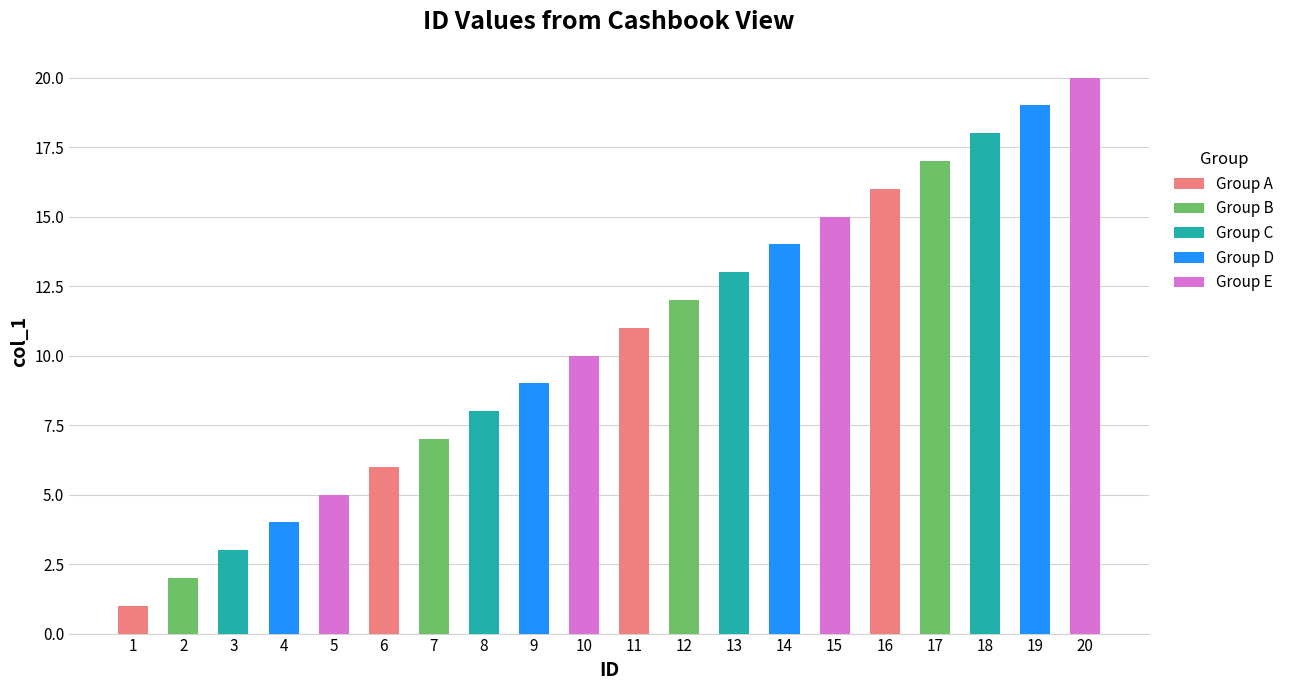

What are all the series names shown in the legend?

Group A, Group B, Group C, Group D, Group E